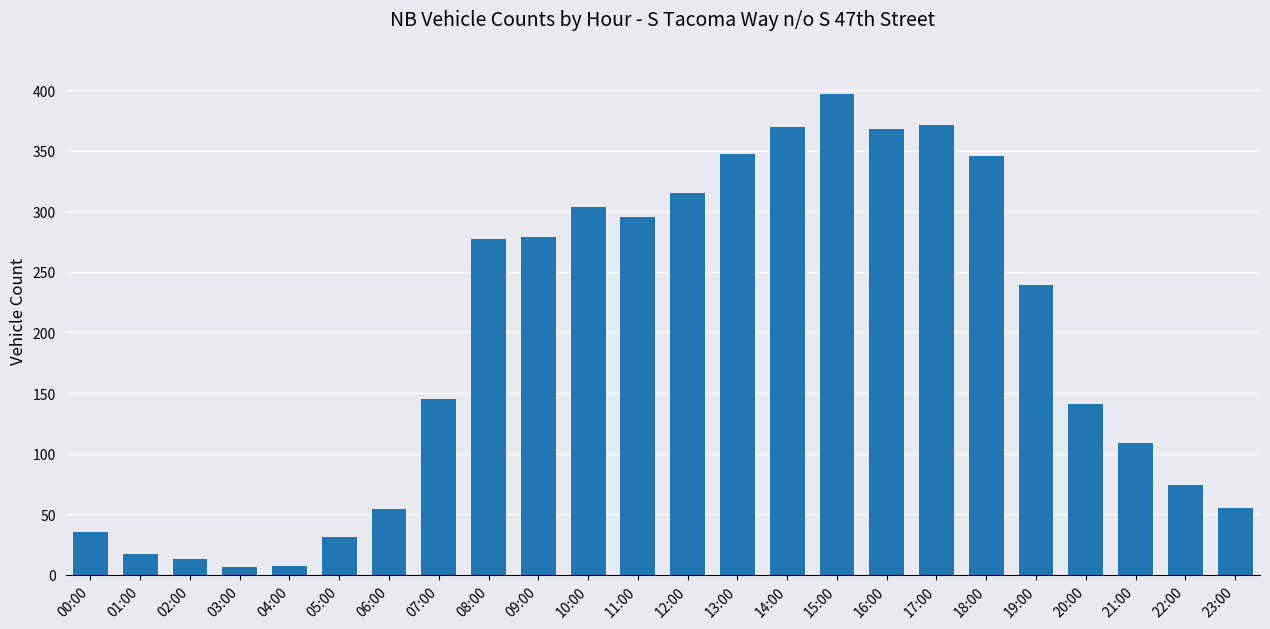

What is the minimum value shown in the chart?

6